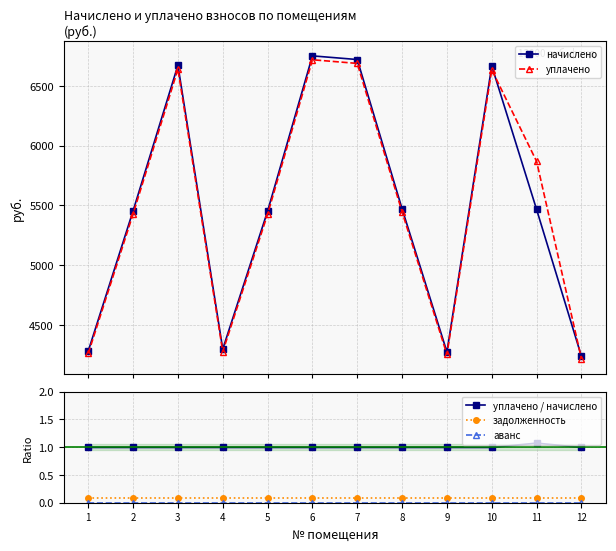

What is the value of the задолженность point at the 10th from the left?

0.1